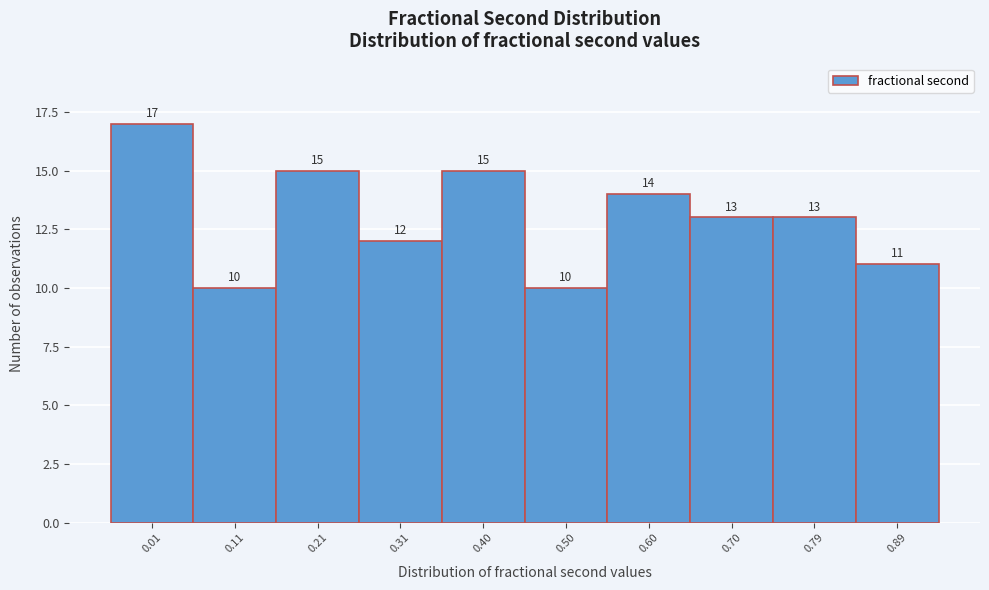

Reading right to left, transcribe all the data shown in this chart.

11	13	13	14	10	15	12	15	10	17